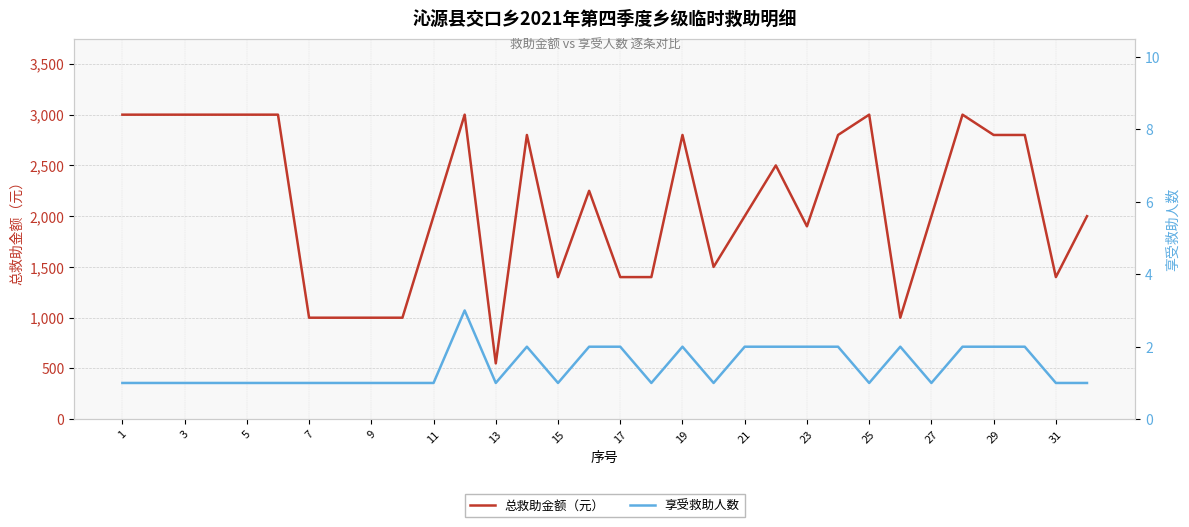

Between 19 and 29, which series saw the biggest shift?

总救助金额（元）